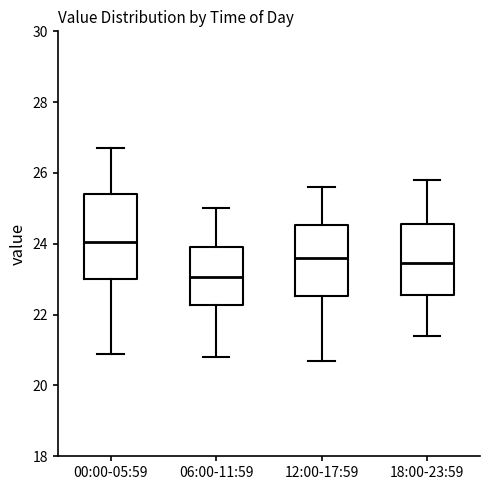

Reading left to right, transcribe this box plot: for each box, give where its median line is, the range the box spans, and where its two whiskers end, as read against the y-axis. The values are not printed on the chart, so give them approximately, as read against the axis.

00:00-05:59: median 24.0, box 23.0 to 25.4, whiskers 21.0 to 26.8
06:00-11:59: median 23.0, box 22.2 to 24.0, whiskers 20.8 to 25.0
12:00-17:59: median 23.6, box 22.6 to 24.6, whiskers 20.8 to 25.6
18:00-23:59: median 23.4, box 22.6 to 24.6, whiskers 21.4 to 25.8